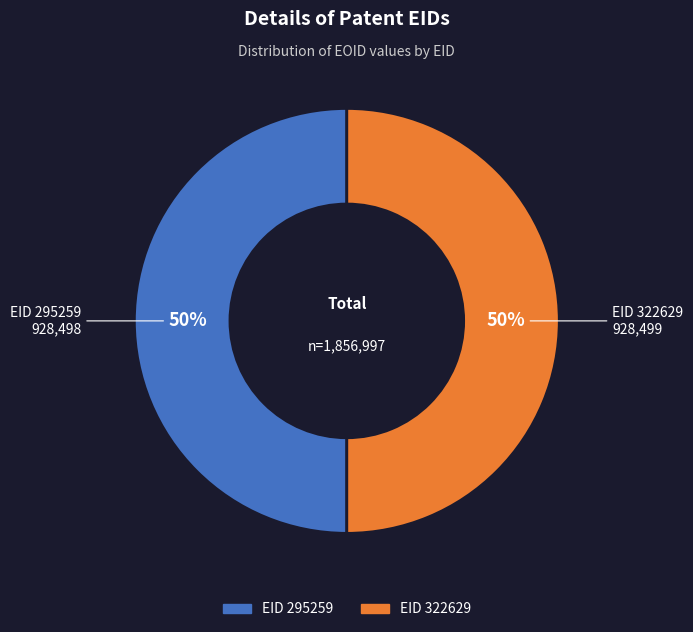

To the nearest percent, what is the average slice percentage?

50%